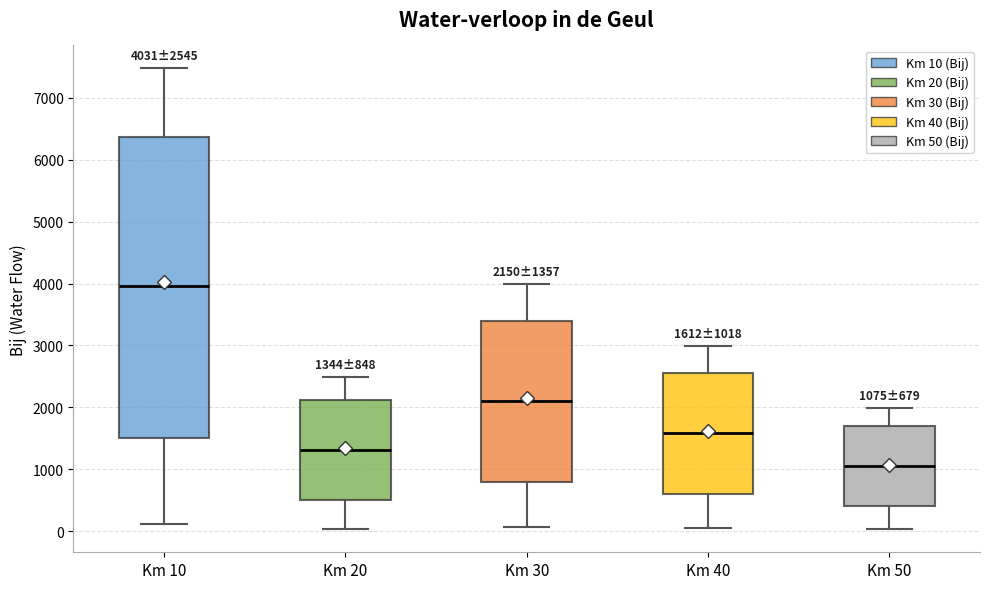

Which box has the lowest median line?

Km 50